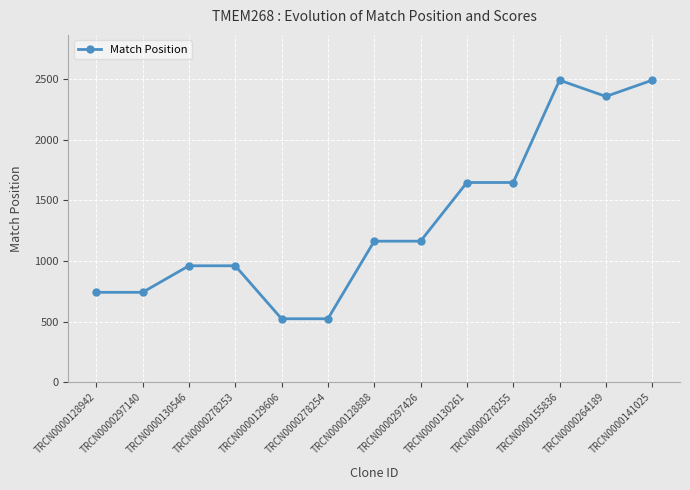

Reading left to right, transcribe all the data shown in this chart.

TRCN0000128942=742	TRCN0000297140=742	TRCN0000130546=961	TRCN0000278253=961	TRCN0000129606=524	TRCN0000278254=524	TRCN0000128888=1164	TRCN0000297426=1164	TRCN0000130261=1648	TRCN0000278255=1648	TRCN0000155836=2492	TRCN0000264189=2358	TRCN0000141025=2492